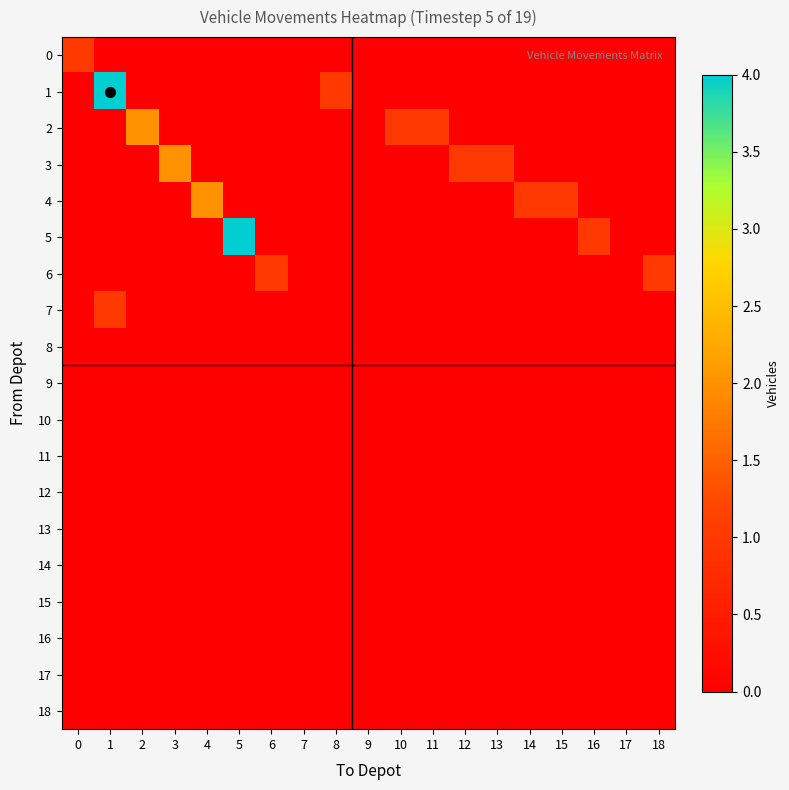

Reading right to left, list all the values displayed in this chart.

0: 18=0	17=0	16=0	15=0	14=0	13=0	12=0	11=0	10=0	9=0	8=0	7=0	6=0	5=0	4=0	3=0	2=0	1=0	0=1
1: 18=0	17=0	16=0	15=0	14=0	13=0	12=0	11=0	10=0	9=0	8=1	7=0	6=0	5=0	4=0	3=0	2=0	1=4	0=0
2: 18=0	17=0	16=0	15=0	14=0	13=0	12=0	11=1	10=1	9=0	8=0	7=0	6=0	5=0	4=0	3=0	2=2	1=0	0=0
3: 18=0	17=0	16=0	15=0	14=0	13=1	12=1	11=0	10=0	9=0	8=0	7=0	6=0	5=0	4=0	3=2	2=0	1=0	0=0
4: 18=0	17=0	16=0	15=1	14=1	13=0	12=0	11=0	10=0	9=0	8=0	7=0	6=0	5=0	4=2	3=0	2=0	1=0	0=0
5: 18=0	17=0	16=1	15=0	14=0	13=0	12=0	11=0	10=0	9=0	8=0	7=0	6=0	5=4	4=0	3=0	2=0	1=0	0=0
6: 18=1	17=0	16=0	15=0	14=0	13=0	12=0	11=0	10=0	9=0	8=0	7=0	6=1	5=0	4=0	3=0	2=0	1=0	0=0
7: 18=0	17=0	16=0	15=0	14=0	13=0	12=0	11=0	10=0	9=0	8=0	7=0	6=0	5=0	4=0	3=0	2=0	1=1	0=0
8: 18=0	17=0	16=0	15=0	14=0	13=0	12=0	11=0	10=0	9=0	8=0	7=0	6=0	5=0	4=0	3=0	2=0	1=0	0=0
9: 18=0	17=0	16=0	15=0	14=0	13=0	12=0	11=0	10=0	9=0	8=0	7=0	6=0	5=0	4=0	3=0	2=0	1=0	0=0
10: 18=0	17=0	16=0	15=0	14=0	13=0	12=0	11=0	10=0	9=0	8=0	7=0	6=0	5=0	4=0	3=0	2=0	1=0	0=0
11: 18=0	17=0	16=0	15=0	14=0	13=0	12=0	11=0	10=0	9=0	8=0	7=0	6=0	5=0	4=0	3=0	2=0	1=0	0=0
12: 18=0	17=0	16=0	15=0	14=0	13=0	12=0	11=0	10=0	9=0	8=0	7=0	6=0	5=0	4=0	3=0	2=0	1=0	0=0
13: 18=0	17=0	16=0	15=0	14=0	13=0	12=0	11=0	10=0	9=0	8=0	7=0	6=0	5=0	4=0	3=0	2=0	1=0	0=0
14: 18=0	17=0	16=0	15=0	14=0	13=0	12=0	11=0	10=0	9=0	8=0	7=0	6=0	5=0	4=0	3=0	2=0	1=0	0=0
15: 18=0	17=0	16=0	15=0	14=0	13=0	12=0	11=0	10=0	9=0	8=0	7=0	6=0	5=0	4=0	3=0	2=0	1=0	0=0
16: 18=0	17=0	16=0	15=0	14=0	13=0	12=0	11=0	10=0	9=0	8=0	7=0	6=0	5=0	4=0	3=0	2=0	1=0	0=0
17: 18=0	17=0	16=0	15=0	14=0	13=0	12=0	11=0	10=0	9=0	8=0	7=0	6=0	5=0	4=0	3=0	2=0	1=0	0=0
18: 18=0	17=0	16=0	15=0	14=0	13=0	12=0	11=0	10=0	9=0	8=0	7=0	6=0	5=0	4=0	3=0	2=0	1=0	0=0